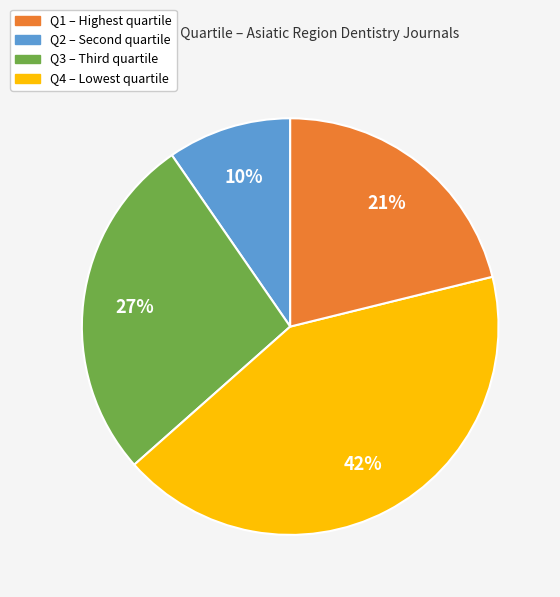

Is there a majority slice in this chart?

No